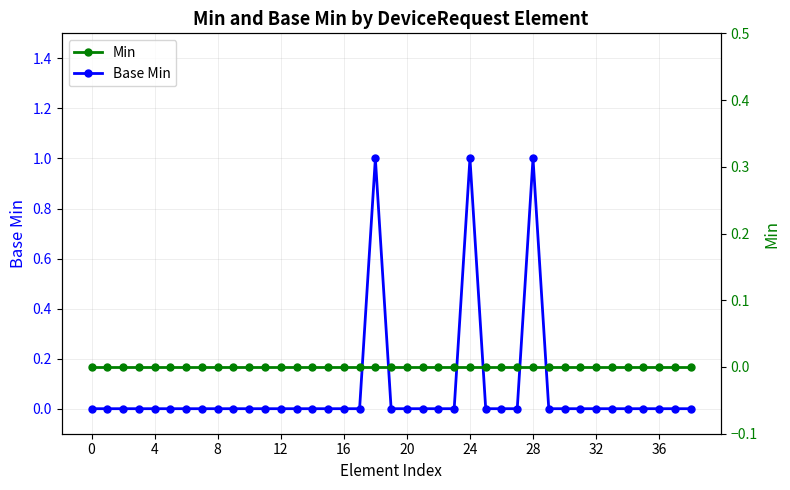

List the series in order of their peak value, lowest first.

Min, Base Min